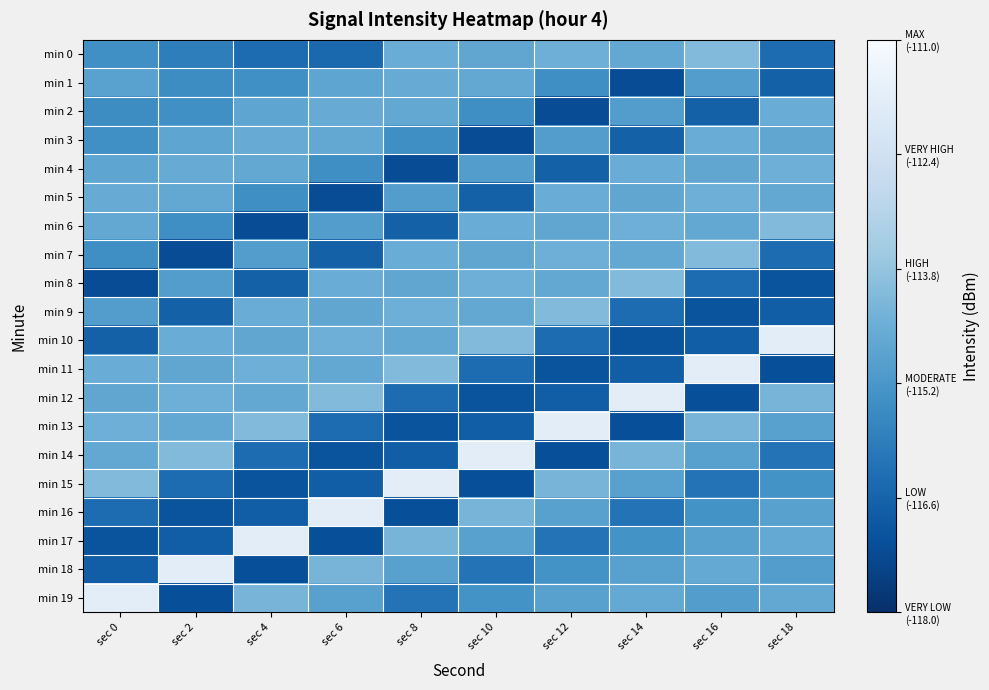

Reading left to right, extract all data points from this chart.

min 0: sec 0=-115.4	sec 2=-115.9	sec 4=-116.4	sec 6=-116.5	sec 8=-114.5	sec 10=-114.7	sec 12=-114.4	sec 14=-114.7	sec 16=-114.1	sec 18=-116.4
min 1: sec 0=-114.9	sec 2=-115.5	sec 4=-115.4	sec 6=-114.8	sec 8=-114.6	sec 10=-114.7	sec 12=-115.4	sec 14=-117.2	sec 16=-115.0	sec 18=-116.7
min 2: sec 0=-115.5	sec 2=-115.4	sec 4=-114.8	sec 6=-114.6	sec 8=-114.7	sec 10=-115.4	sec 12=-117.2	sec 14=-115.0	sec 16=-116.7	sec 18=-114.5
min 3: sec 0=-115.4	sec 2=-114.8	sec 4=-114.6	sec 6=-114.7	sec 8=-115.4	sec 10=-117.2	sec 12=-115.0	sec 14=-116.7	sec 16=-114.5	sec 18=-114.7
min 4: sec 0=-114.8	sec 2=-114.6	sec 4=-114.7	sec 6=-115.4	sec 8=-117.2	sec 10=-115.0	sec 12=-116.7	sec 14=-114.5	sec 16=-114.7	sec 18=-114.4
min 5: sec 0=-114.6	sec 2=-114.7	sec 4=-115.4	sec 6=-117.2	sec 8=-115.0	sec 10=-116.7	sec 12=-114.5	sec 14=-114.7	sec 16=-114.4	sec 18=-114.7
min 6: sec 0=-114.7	sec 2=-115.4	sec 4=-117.2	sec 6=-115.0	sec 8=-116.7	sec 10=-114.5	sec 12=-114.7	sec 14=-114.4	sec 16=-114.7	sec 18=-114.1
min 7: sec 0=-115.4	sec 2=-117.2	sec 4=-115.0	sec 6=-116.7	sec 8=-114.5	sec 10=-114.7	sec 12=-114.4	sec 14=-114.7	sec 16=-114.1	sec 18=-116.4
min 8: sec 0=-117.2	sec 2=-115.0	sec 4=-116.7	sec 6=-114.5	sec 8=-114.7	sec 10=-114.4	sec 12=-114.7	sec 14=-114.1	sec 16=-116.4	sec 18=-117.0
min 9: sec 0=-115.0	sec 2=-116.7	sec 4=-114.5	sec 6=-114.7	sec 8=-114.4	sec 10=-114.7	sec 12=-114.1	sec 14=-116.4	sec 16=-117.0	sec 18=-116.7
min 10: sec 0=-116.7	sec 2=-114.5	sec 4=-114.7	sec 6=-114.4	sec 8=-114.7	sec 10=-114.1	sec 12=-116.4	sec 14=-117.0	sec 16=-116.7	sec 18=-111.7
min 11: sec 0=-114.5	sec 2=-114.7	sec 4=-114.4	sec 6=-114.7	sec 8=-114.1	sec 10=-116.4	sec 12=-117.0	sec 14=-116.7	sec 16=-111.7	sec 18=-117.2
min 12: sec 0=-114.7	sec 2=-114.4	sec 4=-114.7	sec 6=-114.1	sec 8=-116.4	sec 10=-117.0	sec 12=-116.7	sec 14=-111.7	sec 16=-117.2	sec 18=-114.3
min 13: sec 0=-114.4	sec 2=-114.7	sec 4=-114.1	sec 6=-116.4	sec 8=-117.0	sec 10=-116.7	sec 12=-111.7	sec 14=-117.2	sec 16=-114.3	sec 18=-114.9
min 14: sec 0=-114.7	sec 2=-114.1	sec 4=-116.4	sec 6=-117.0	sec 8=-116.7	sec 10=-111.7	sec 12=-117.2	sec 14=-114.3	sec 16=-114.9	sec 18=-116.2
min 15: sec 0=-114.1	sec 2=-116.4	sec 4=-117.0	sec 6=-116.7	sec 8=-111.7	sec 10=-117.2	sec 12=-114.3	sec 14=-114.9	sec 16=-116.2	sec 18=-115.3
min 16: sec 0=-116.4	sec 2=-117.0	sec 4=-116.7	sec 6=-111.7	sec 8=-117.2	sec 10=-114.3	sec 12=-114.9	sec 14=-116.2	sec 16=-115.3	sec 18=-114.9
min 17: sec 0=-117.0	sec 2=-116.7	sec 4=-111.7	sec 6=-117.2	sec 8=-114.3	sec 10=-114.9	sec 12=-116.2	sec 14=-115.3	sec 16=-114.9	sec 18=-114.7
min 18: sec 0=-116.7	sec 2=-111.7	sec 4=-117.2	sec 6=-114.3	sec 8=-114.9	sec 10=-116.2	sec 12=-115.3	sec 14=-114.9	sec 16=-114.7	sec 18=-115.0
min 19: sec 0=-111.7	sec 2=-117.2	sec 4=-114.3	sec 6=-114.9	sec 8=-116.2	sec 10=-115.3	sec 12=-114.9	sec 14=-114.7	sec 16=-115.0	sec 18=-114.7